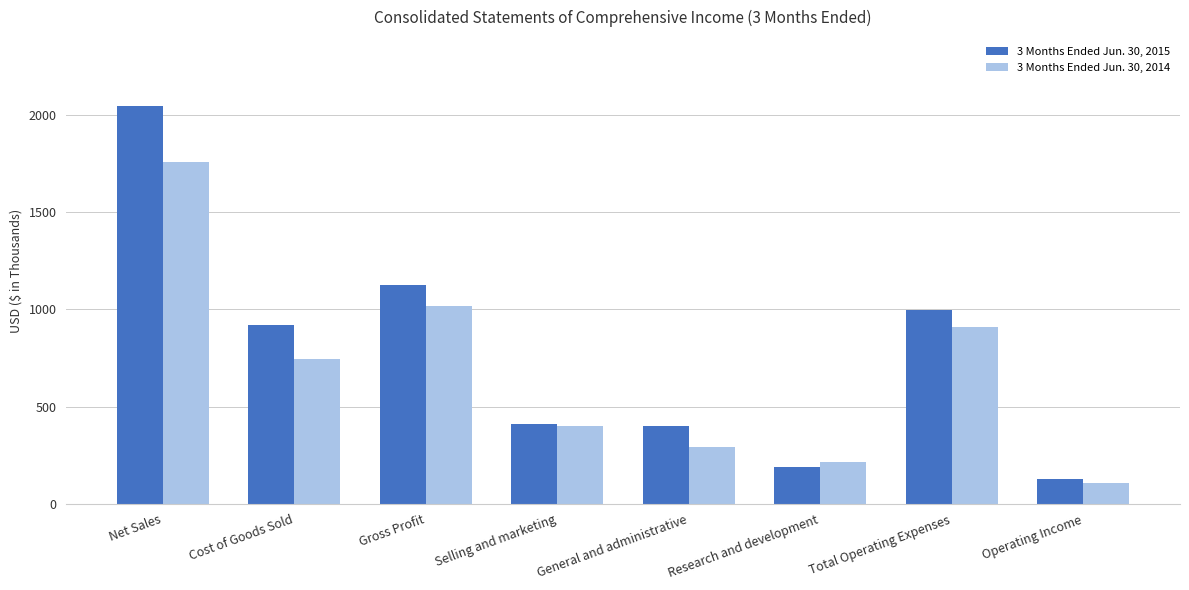

Is the value of 3 Months Ended Jun. 30, 2015 at Cost of Goods Sold greater than the value of 3 Months Ended Jun. 30, 2014 at Research and development?

Yes